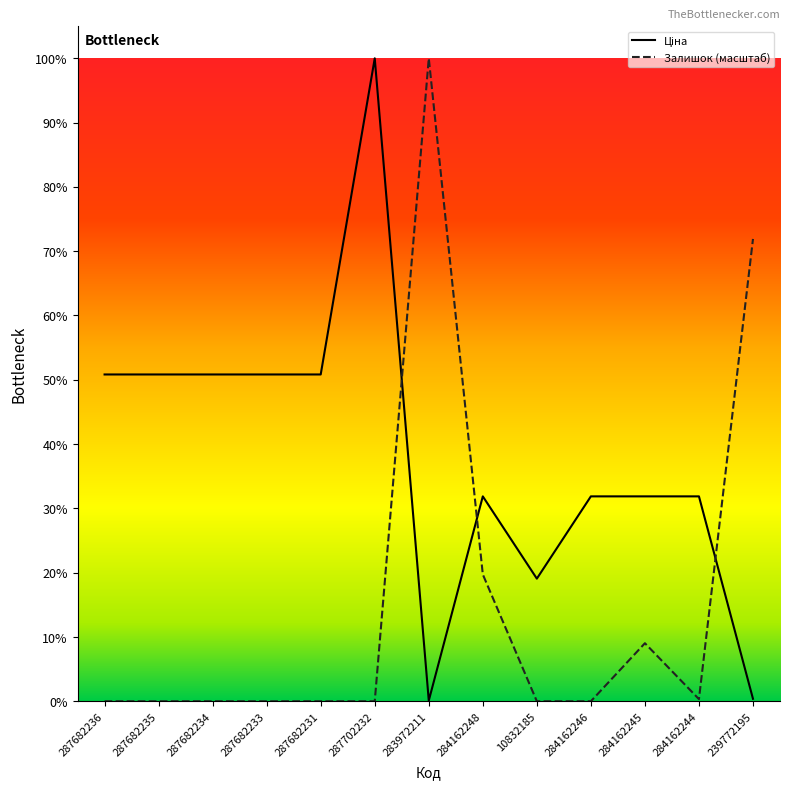

After their last crossing, which series has the higher values: Залишок (масштаб) or Ціна?

Залишок (масштаб)